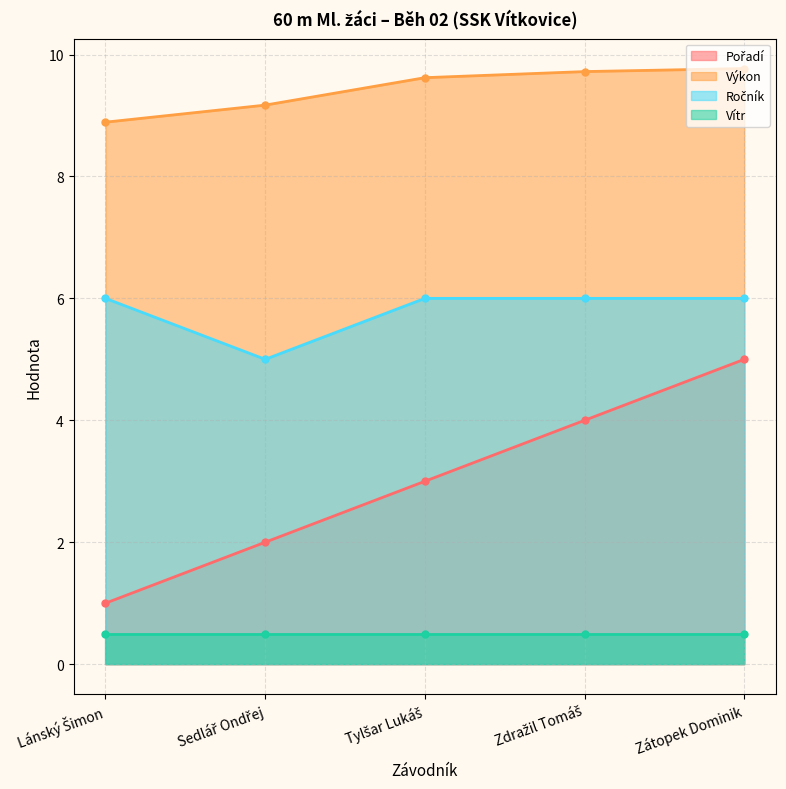

The value of Ročník at Tylšar Lukáš is 6.0. True or false?

True